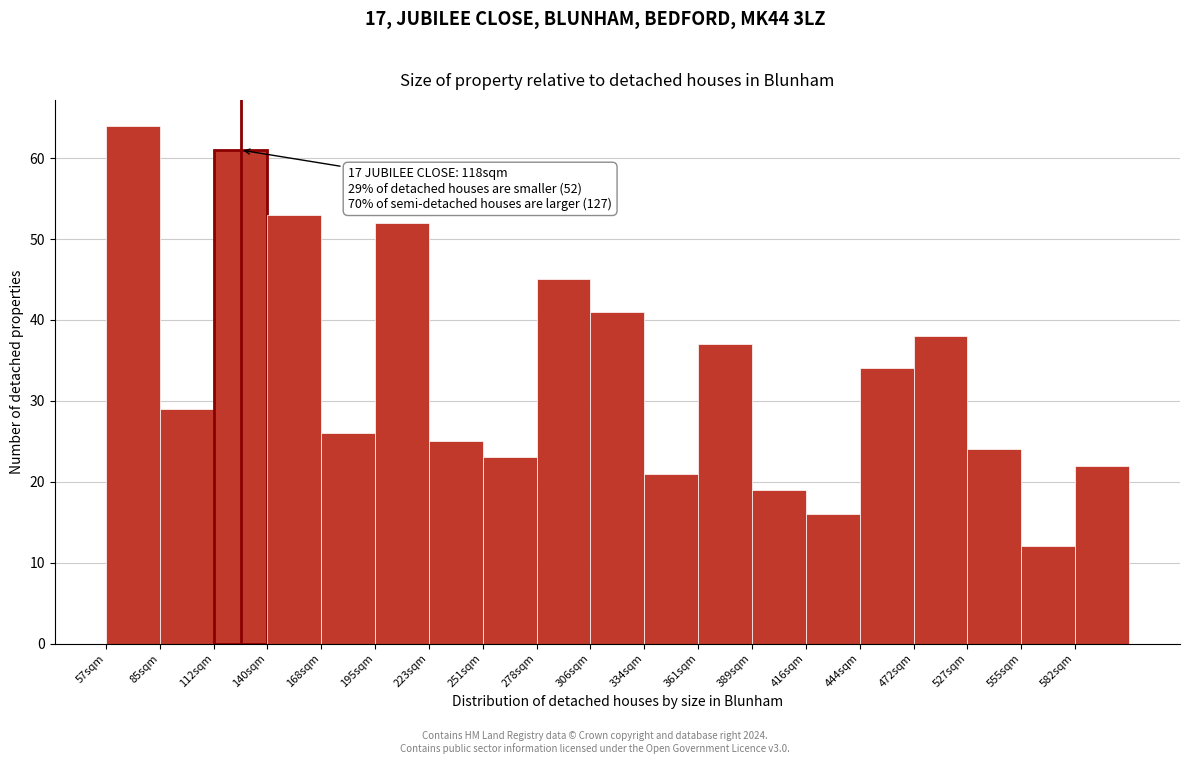

Reading right to left, transcribe all the data shown in this chart.

22	12	24	38	34	16	19	37	21	41	45	23	25	52	26	53	61	29	64